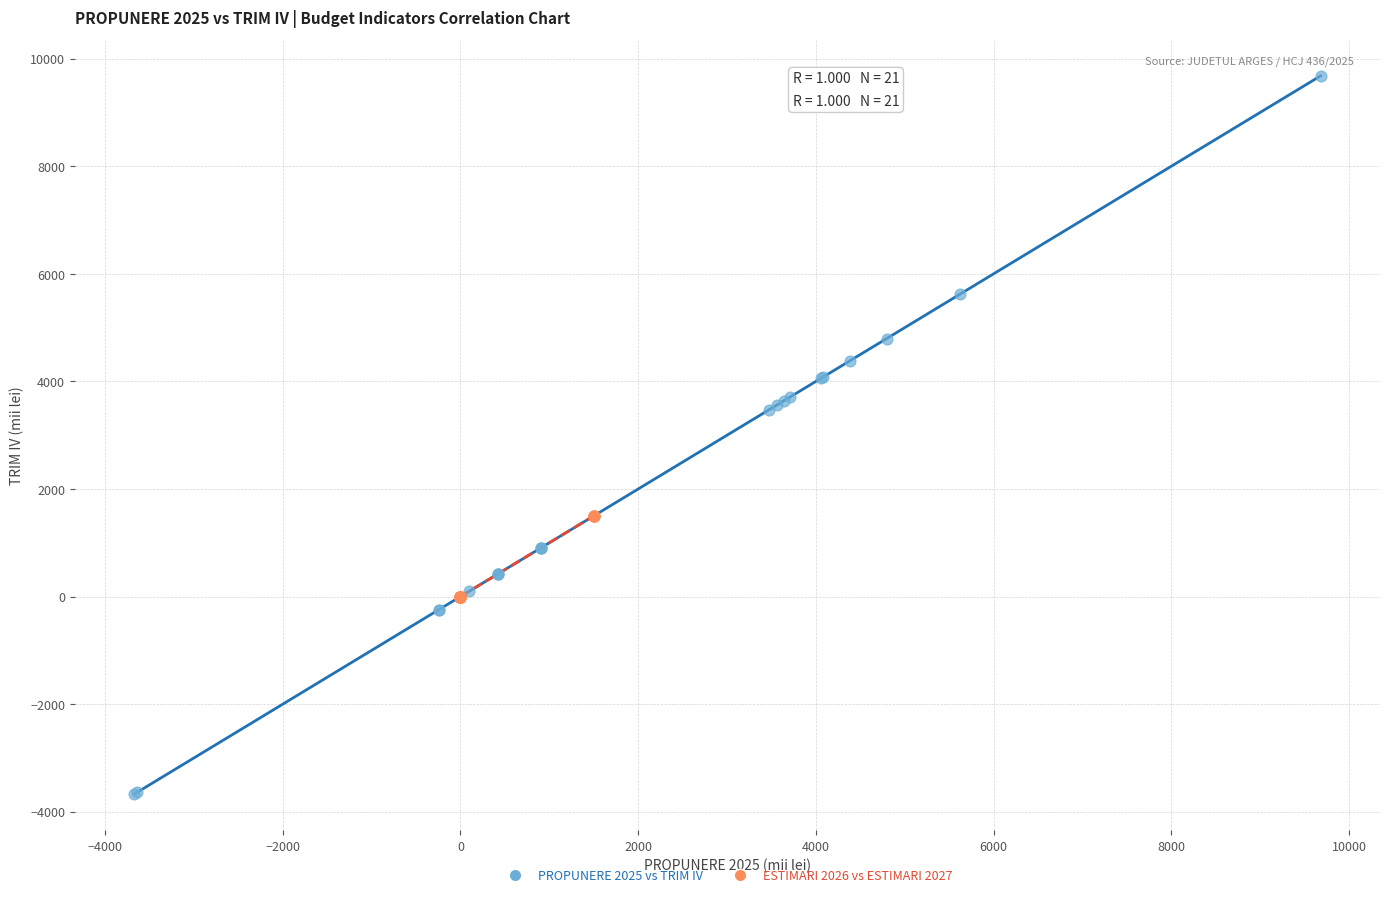

Which series contains the highest Y value?

PROPUNERE 2025 vs TRIM IV